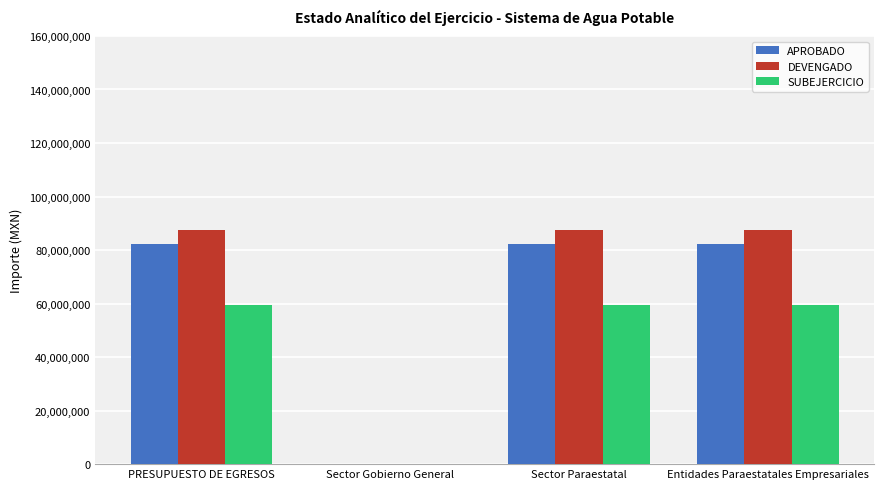

Read the APROBADO value at Sector Paraestatal, to the nearest 10.

82178220